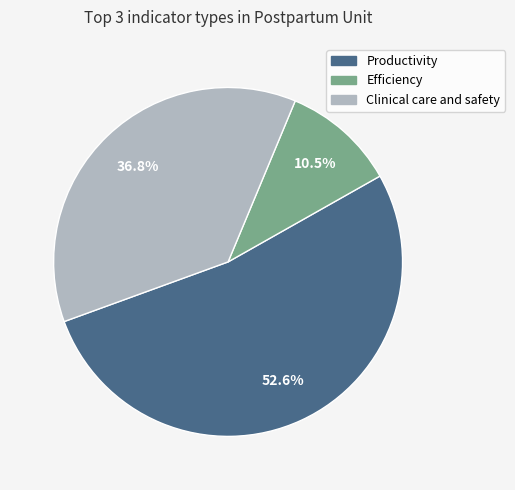

What percentage is the Productivity slice, to the nearest percent?

53%